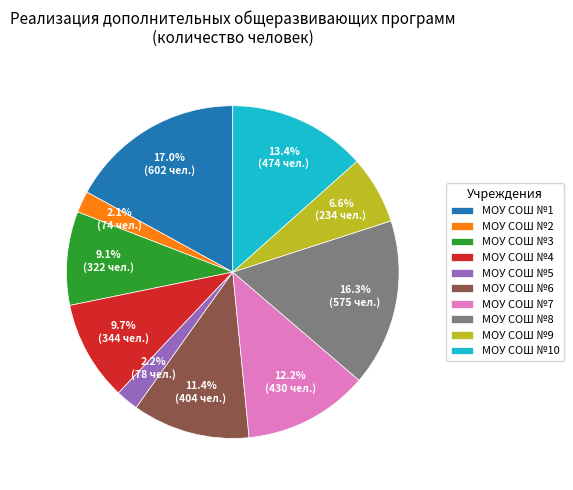

The МОУ СОШ №3 slice represents 16% of the pie. True or false?

False